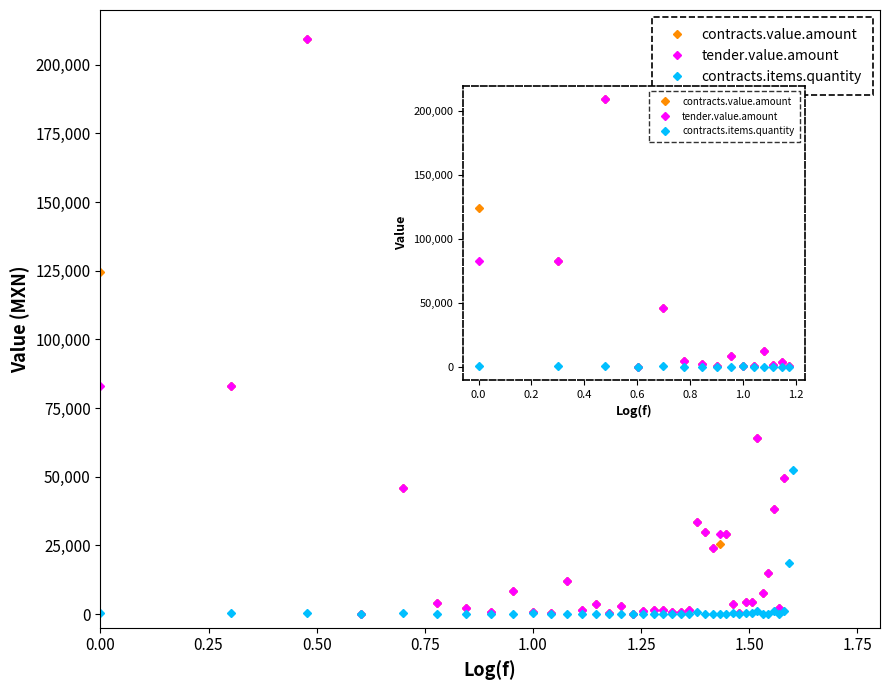

The value of tender.value.amount at 0.00 is 83000.0. True or false?

True